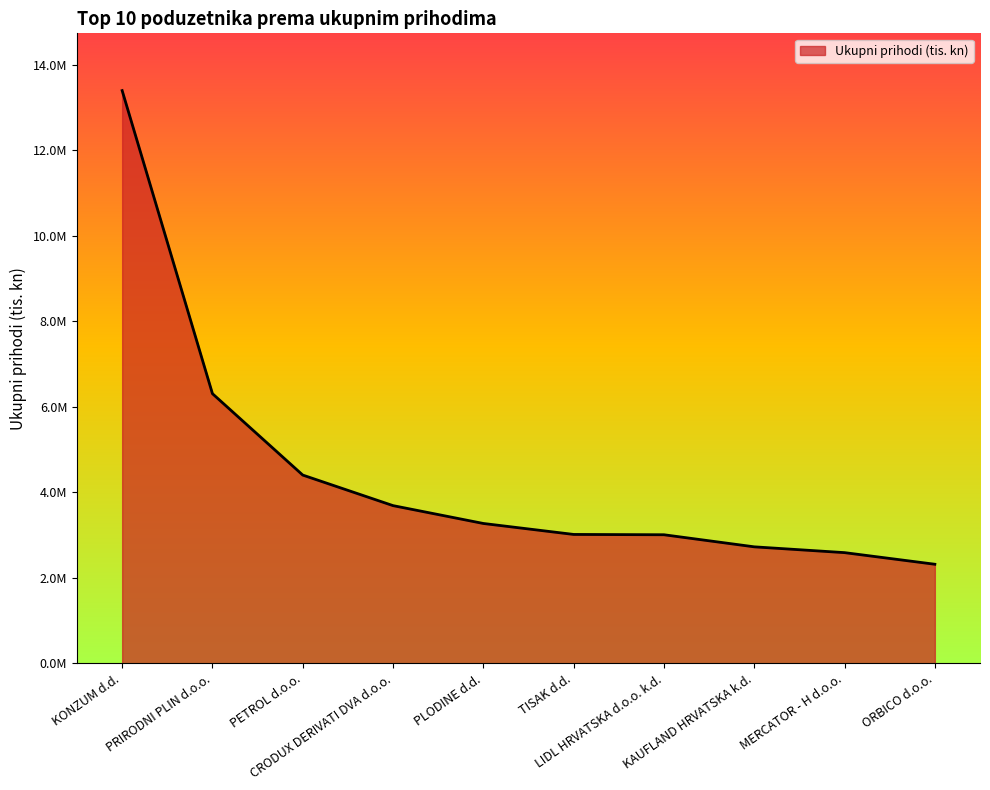

What is the label of the 6th point from the left?

TISAK d.d.